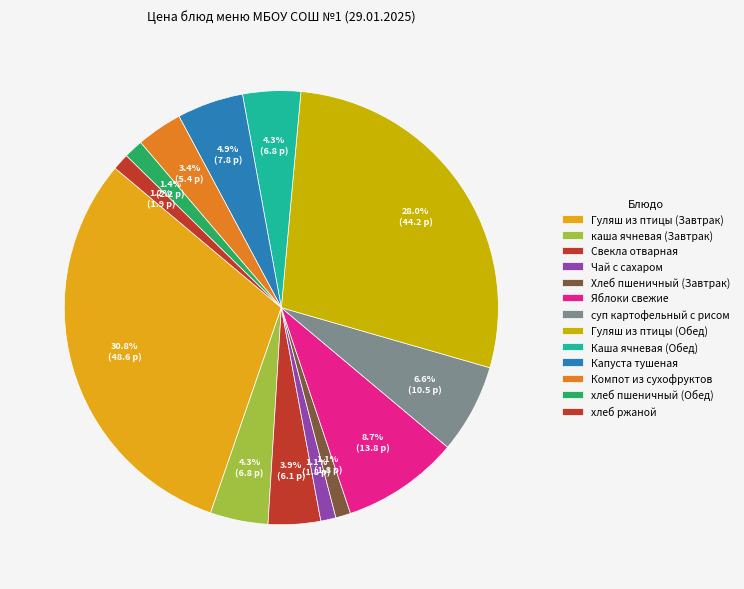

How many segments does this pie chart have?

13